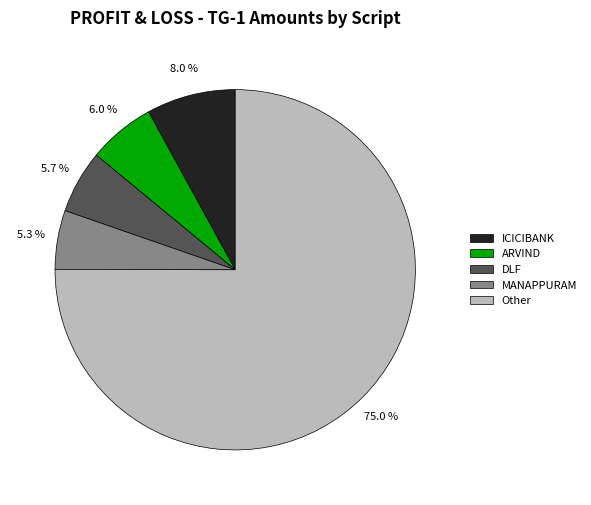

Approximately how many times larger is the value at DLF compared to ICICIBANK?

0.7